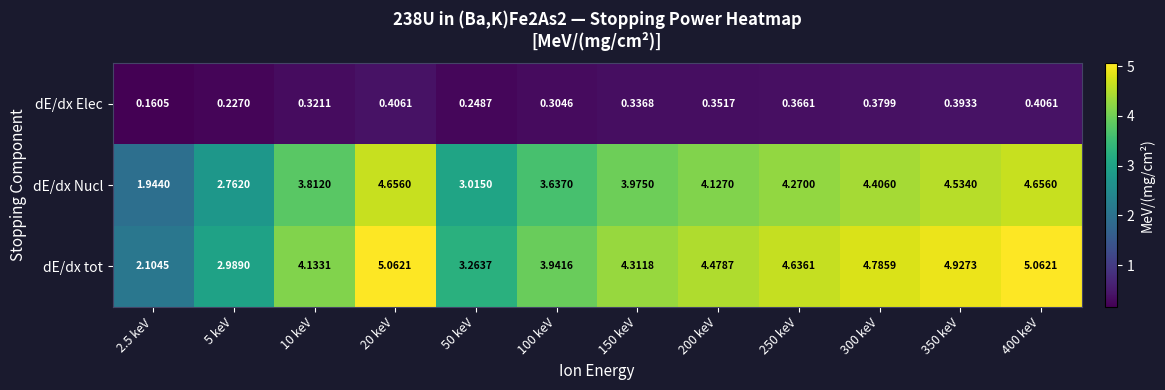

Which series has the largest total across all categories?

dE/dx tot